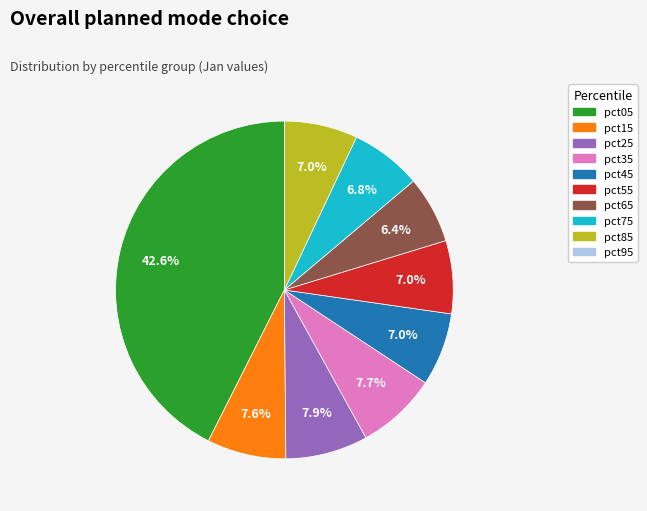

Is there a majority slice in this chart?

No